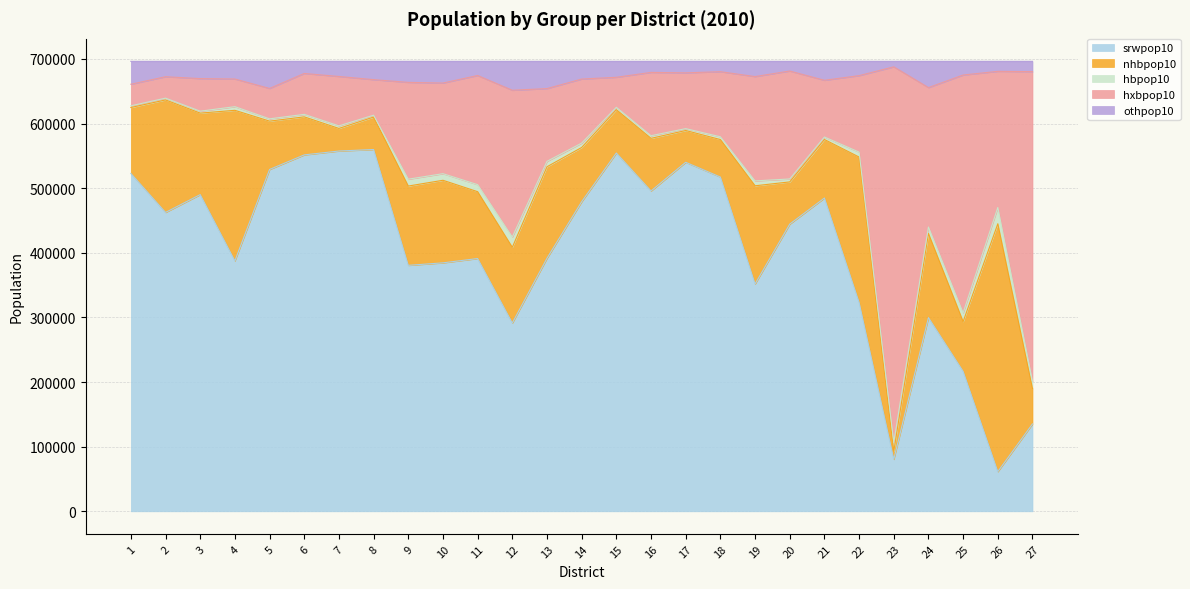

What is the difference between the maximum and minimum values in the hxbpop10 series?

532757